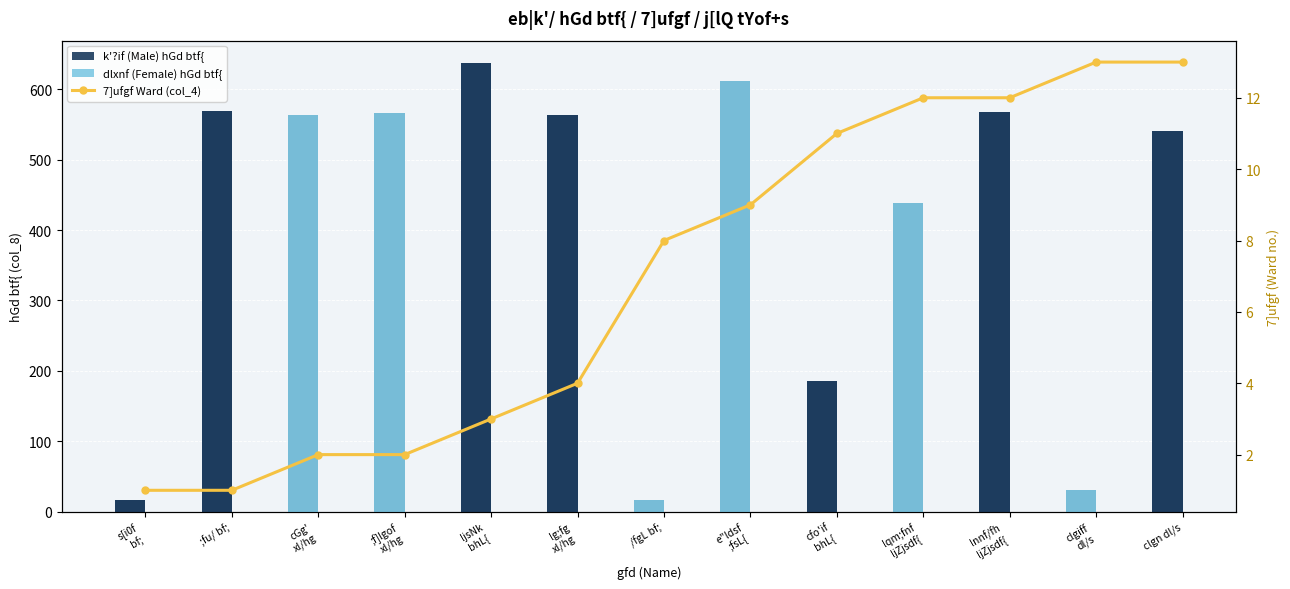

How many values in the col_8 (hGd btf{ id) series exceed 563?

6